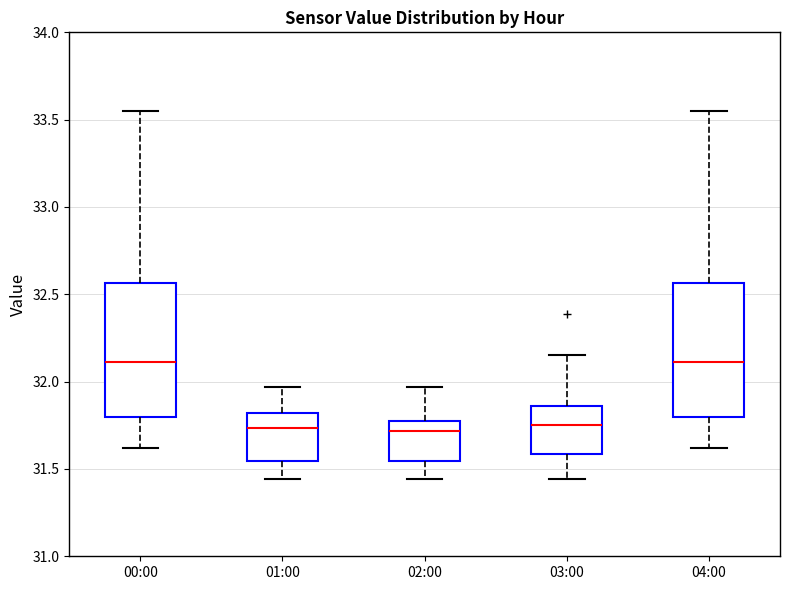

Reading left to right, read every box against the y-axis: the position of its median line, the range the box covers, and the ends of its whiskers. The values are not printed on the chart, so give them approximately, as read against the axis.

00:00: median 32.10, box 31.80 to 32.55, whiskers 31.60 to 33.55
01:00: median 31.75, box 31.55 to 31.80, whiskers 31.45 to 31.95
02:00: median 31.70, box 31.55 to 31.75, whiskers 31.45 to 31.95
03:00: median 31.75, box 31.60 to 31.85, whiskers 31.45 to 32.15
04:00: median 32.10, box 31.80 to 32.55, whiskers 31.60 to 33.55